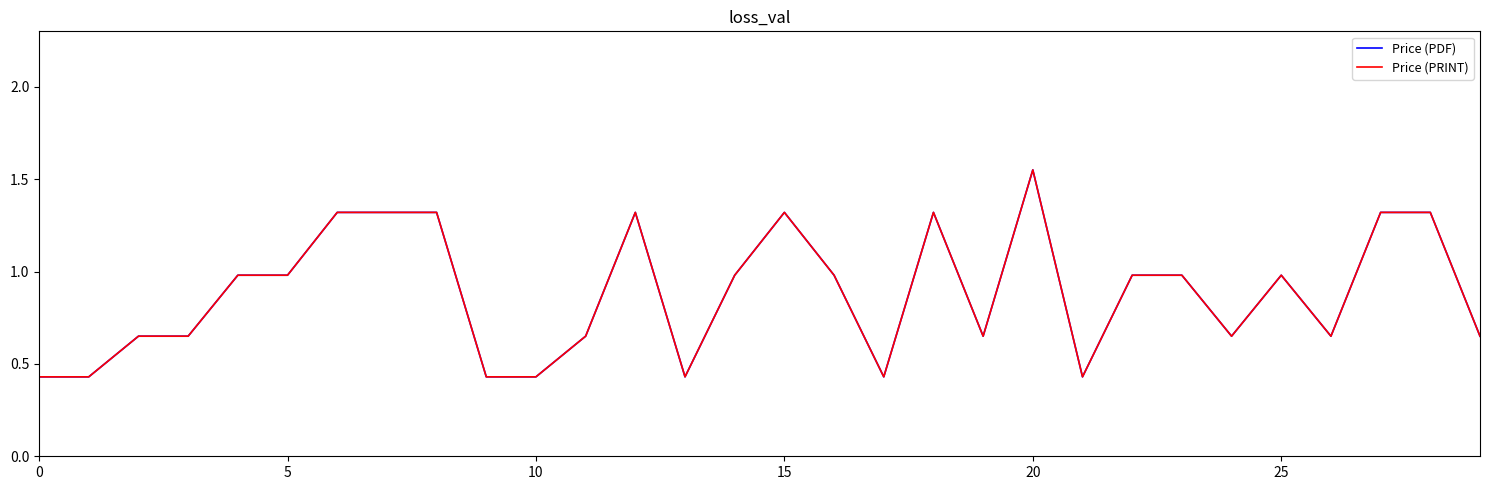

What is the difference between the maximum and minimum values in the Price (PDF) series?

1.1